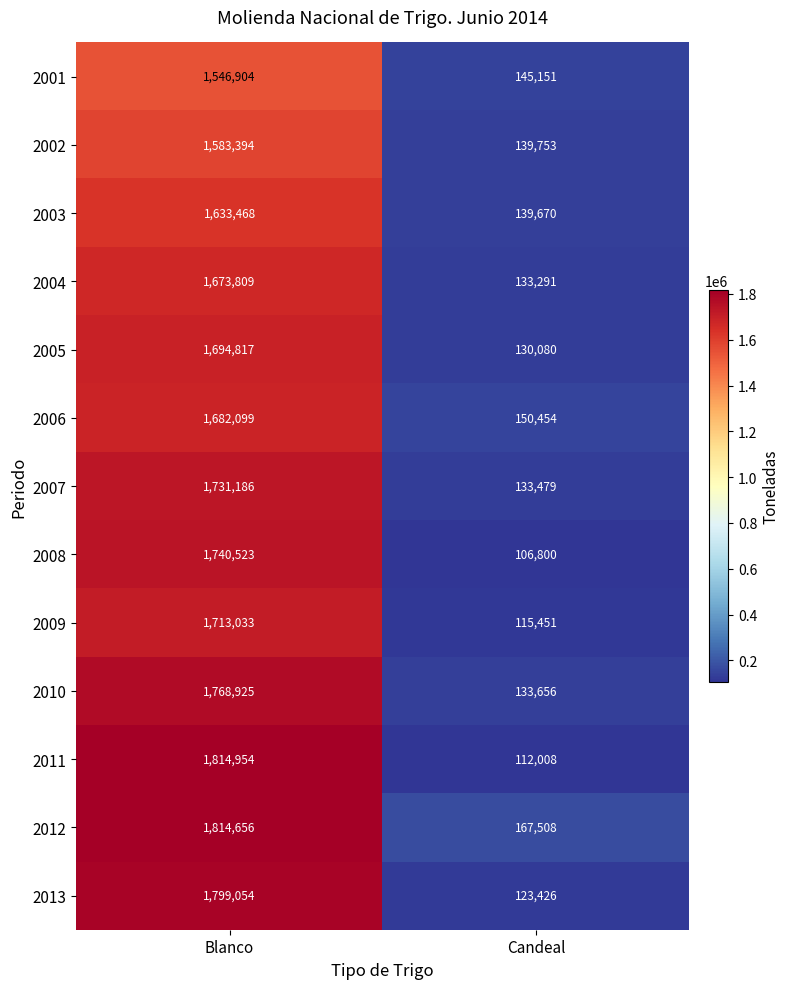

What is the difference between the highest and lowest values at Blanco?

268050